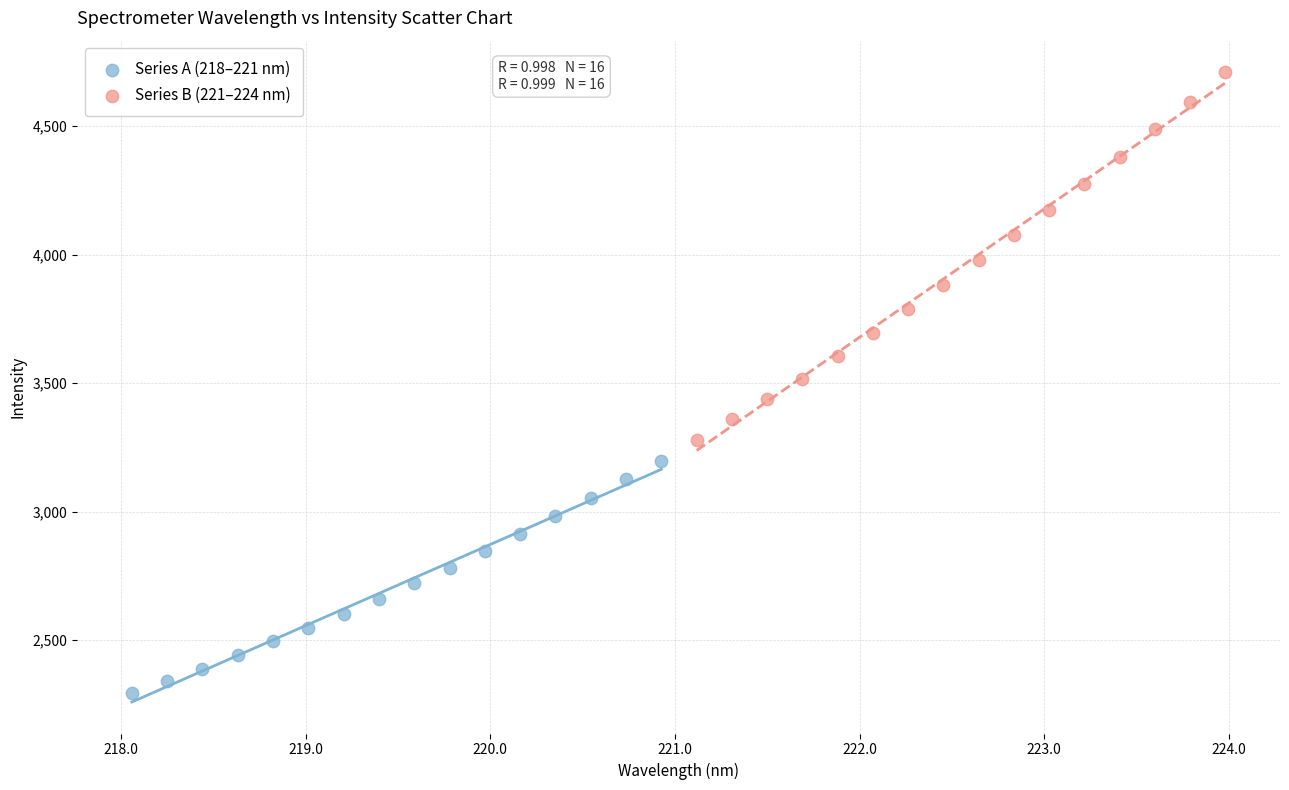

Which series reaches the maximum Y coordinate?

Series B (221–224 nm)